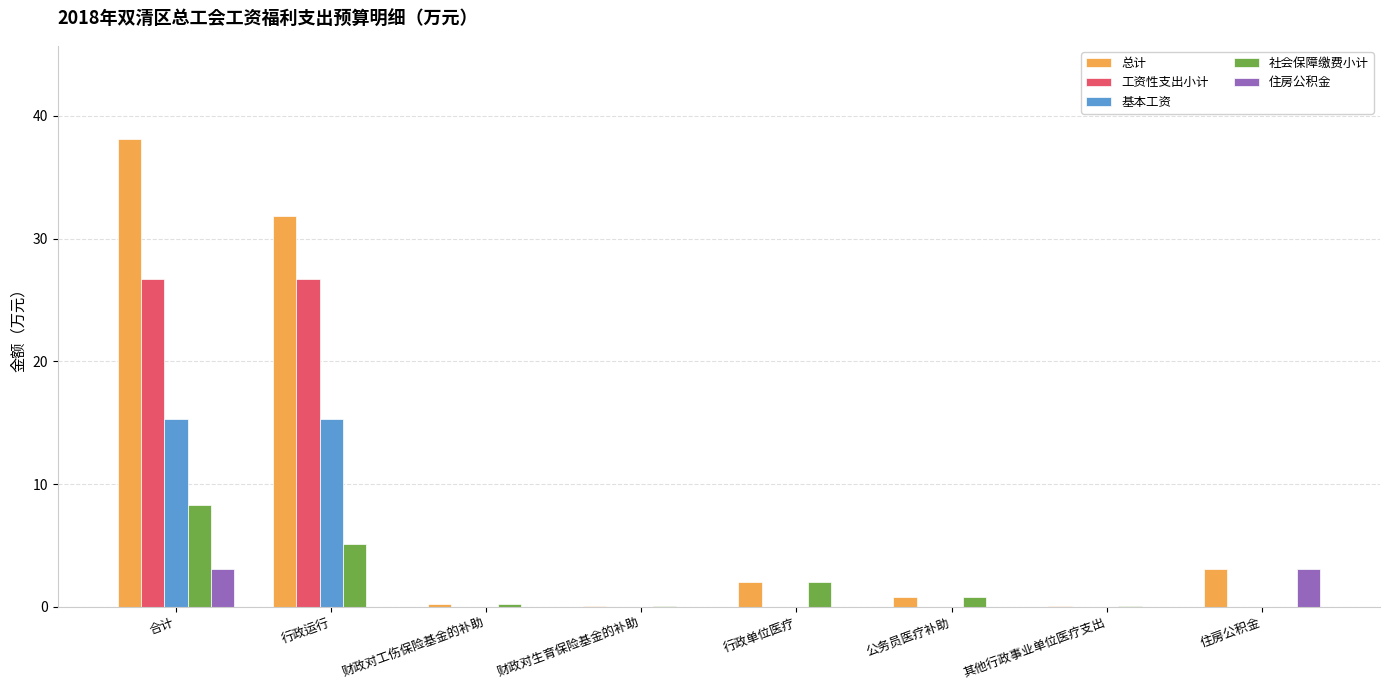

What is the sum of all 住房公积金 values?

6.1